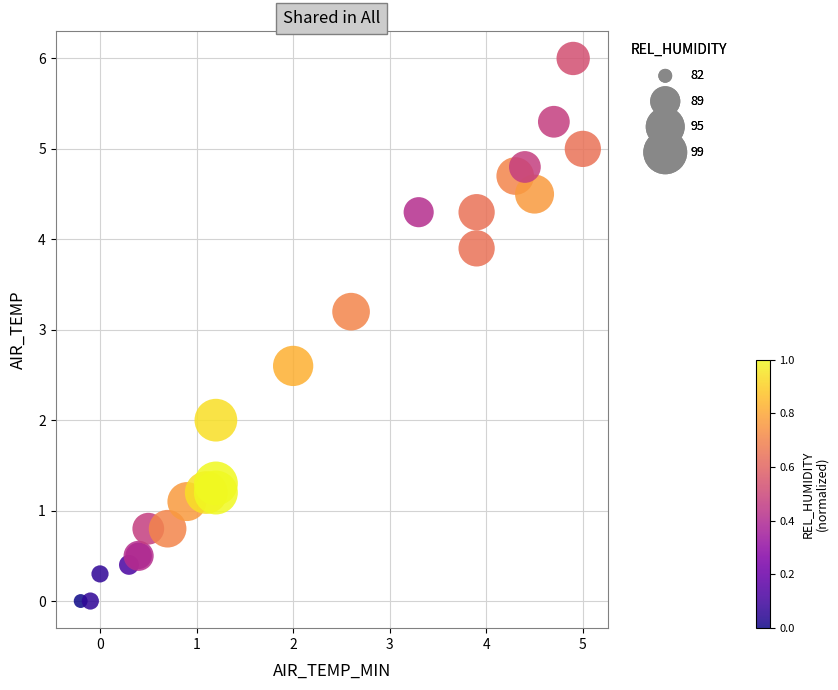

What Y value in the scatter plot is closest to 3?

3.2